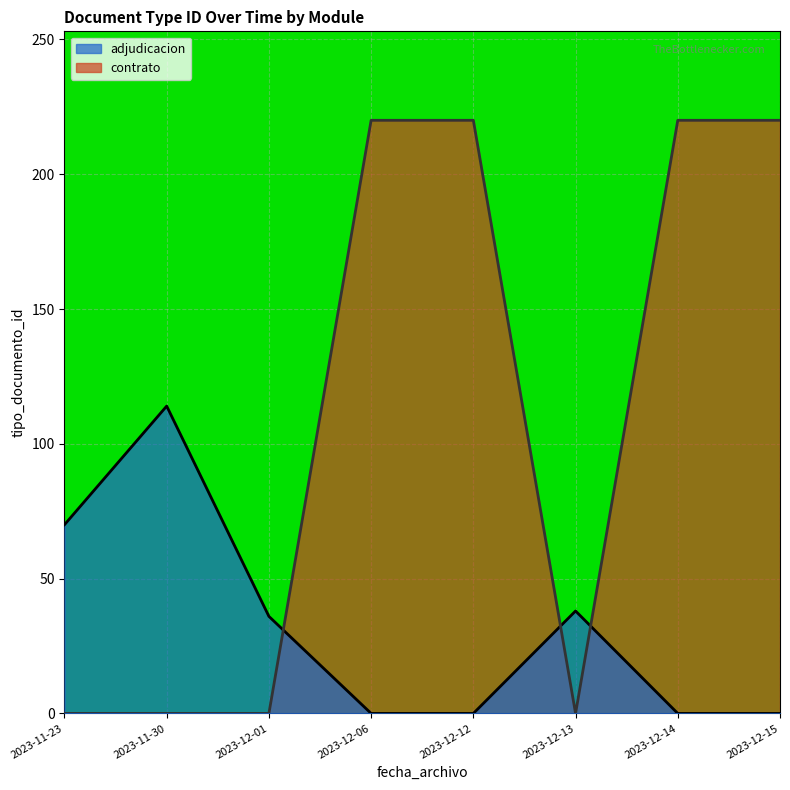

Does the chart display data point markers on the line(s)?

No